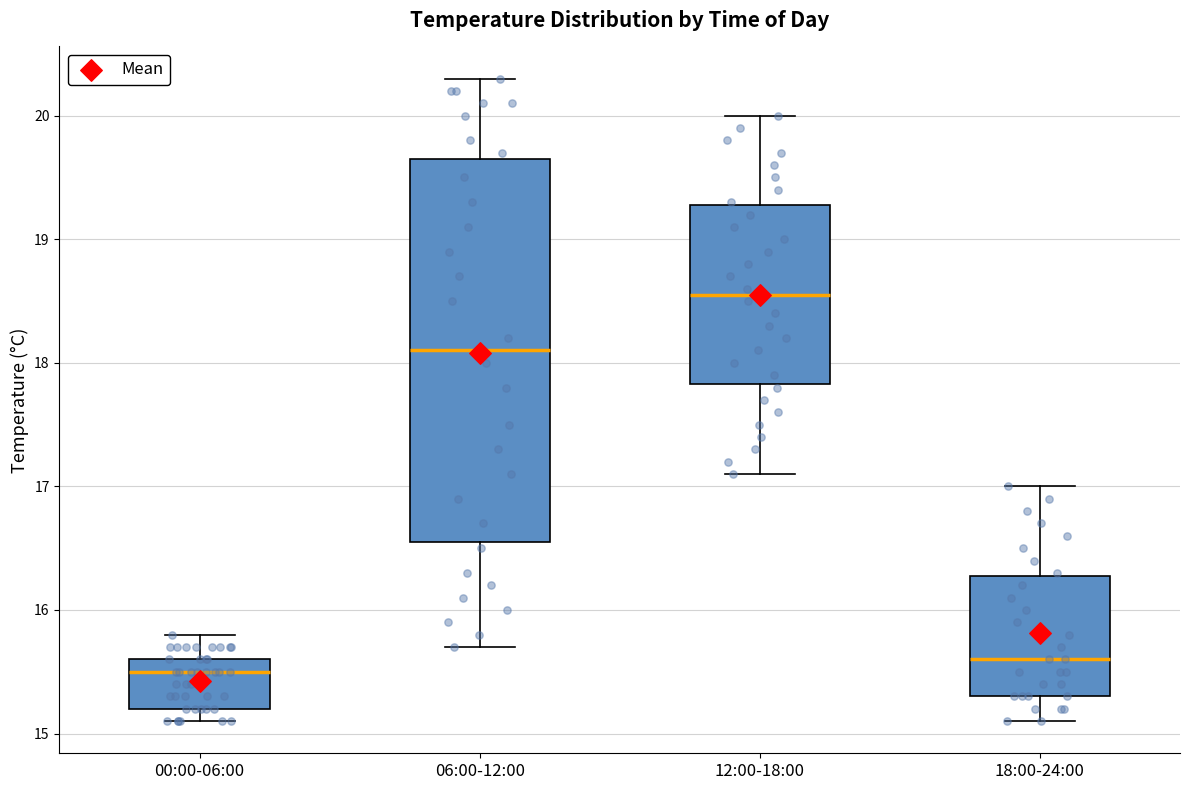

Reading left to right, read every box against the y-axis: the position of its median line, the range the box covers, and the ends of its whiskers. The values are not printed on the chart, so give them approximately, as read against the axis.

00:00-06:00: median 15.5, box 15.2 to 15.6, whiskers 15.1 to 15.8
06:00-12:00: median 18.1, box 16.6 to 19.7, whiskers 15.7 to 20.3
12:00-18:00: median 18.6, box 17.8 to 19.3, whiskers 17.1 to 20.0
18:00-24:00: median 15.6, box 15.3 to 16.3, whiskers 15.1 to 17.0